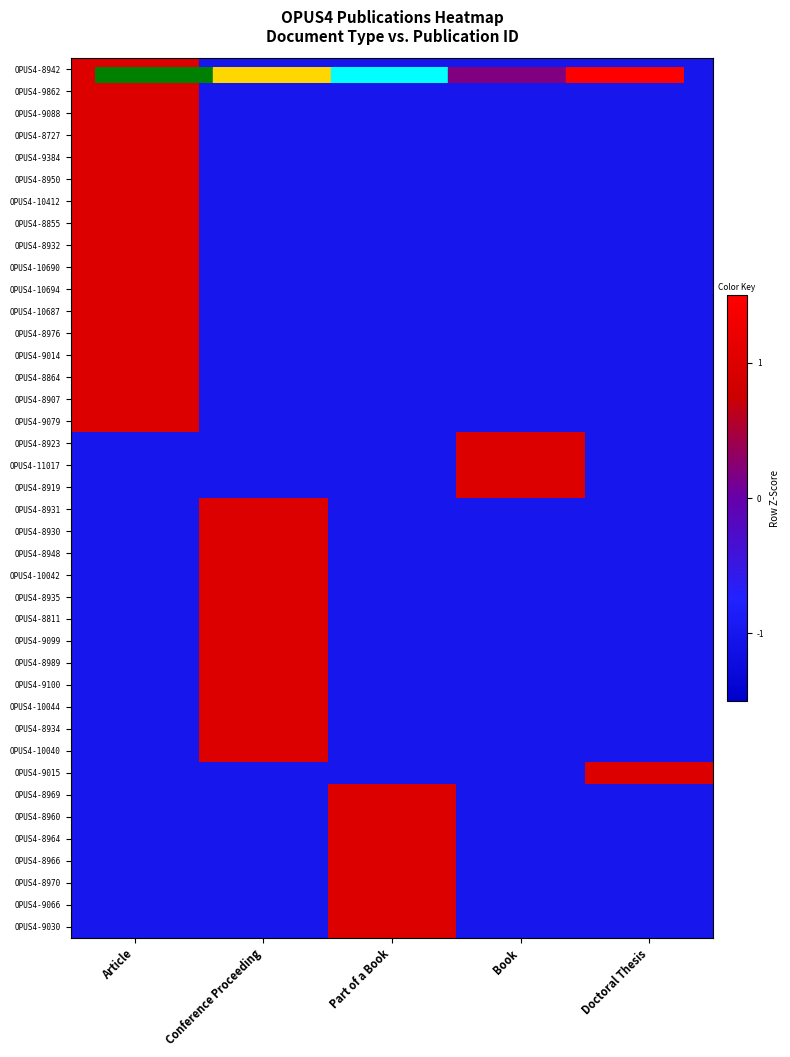

At Article, list the series in order from largest to smallest.

OPUS4-8942, OPUS4-9862, OPUS4-9088, OPUS4-8727, OPUS4-9384, OPUS4-8950, OPUS4-10412, OPUS4-8855, OPUS4-8932, OPUS4-10690, OPUS4-10694, OPUS4-10687, OPUS4-8976, OPUS4-9014, OPUS4-8864, OPUS4-8907, OPUS4-9079, OPUS4-8923, OPUS4-11017, OPUS4-8919, OPUS4-8931, OPUS4-8930, OPUS4-8948, OPUS4-10042, OPUS4-8935, OPUS4-8811, OPUS4-9099, OPUS4-8989, OPUS4-9100, OPUS4-10044, OPUS4-8934, OPUS4-10040, OPUS4-9015, OPUS4-8969, OPUS4-8960, OPUS4-8964, OPUS4-8966, OPUS4-8970, OPUS4-9066, OPUS4-9030